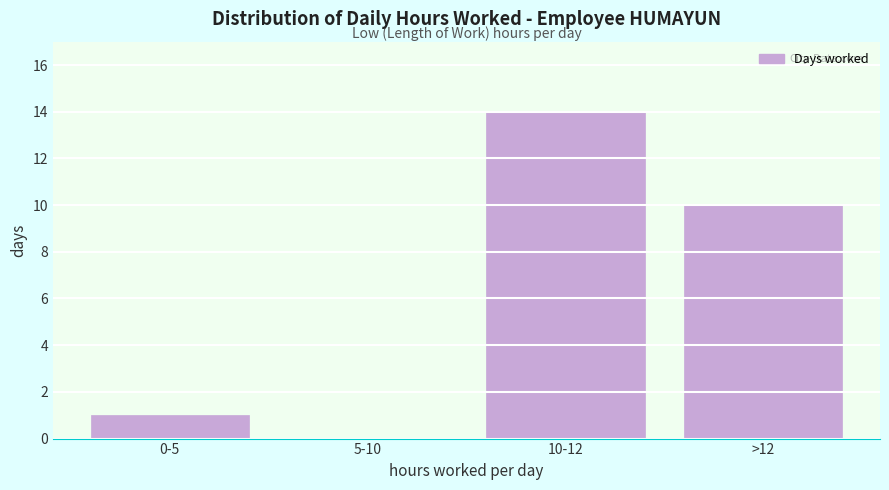

Reading right to left, what are all the values shown in this chart?

>12=10	10-12=14	5-10=0	0-5=1